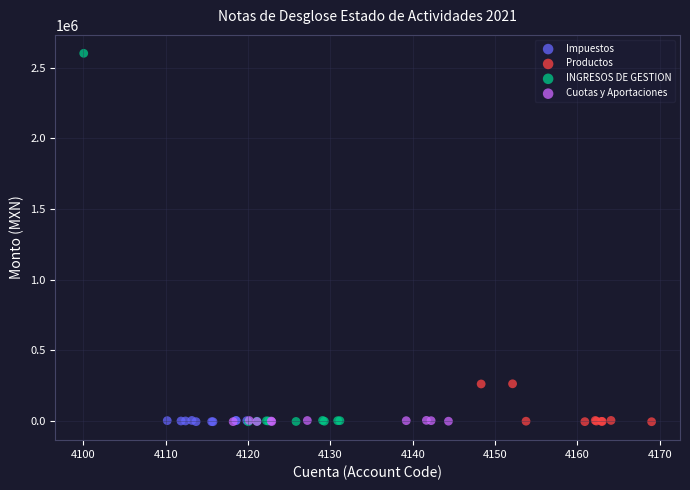

Which series reaches the maximum Y coordinate?

INGRESOS DE GESTION